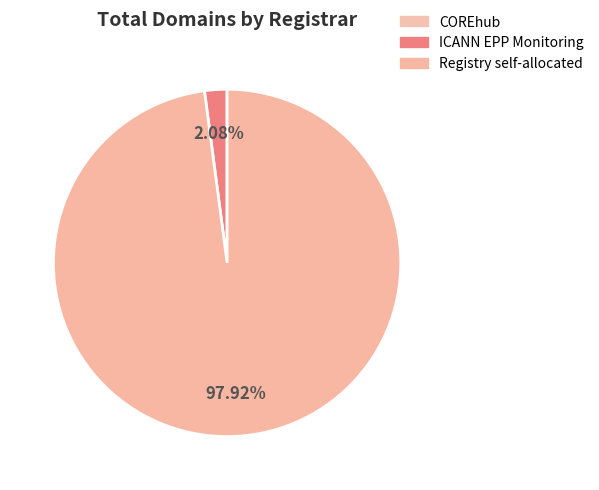

What is the largest slice in the pie chart?

Registry self-allocated